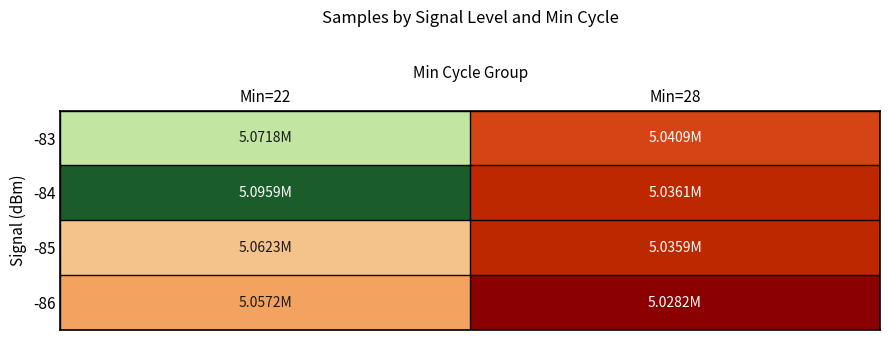

Reading left to right, what are all the values shown in this chart?

-83: Min=22=5071780.7	Min=28=5040861.0
-84: Min=22=5095854.0	Min=28=5036060.0
-85: Min=22=5062324.0	Min=28=5035917.0
-86: Min=22=5057164.0	Min=28=5028209.0